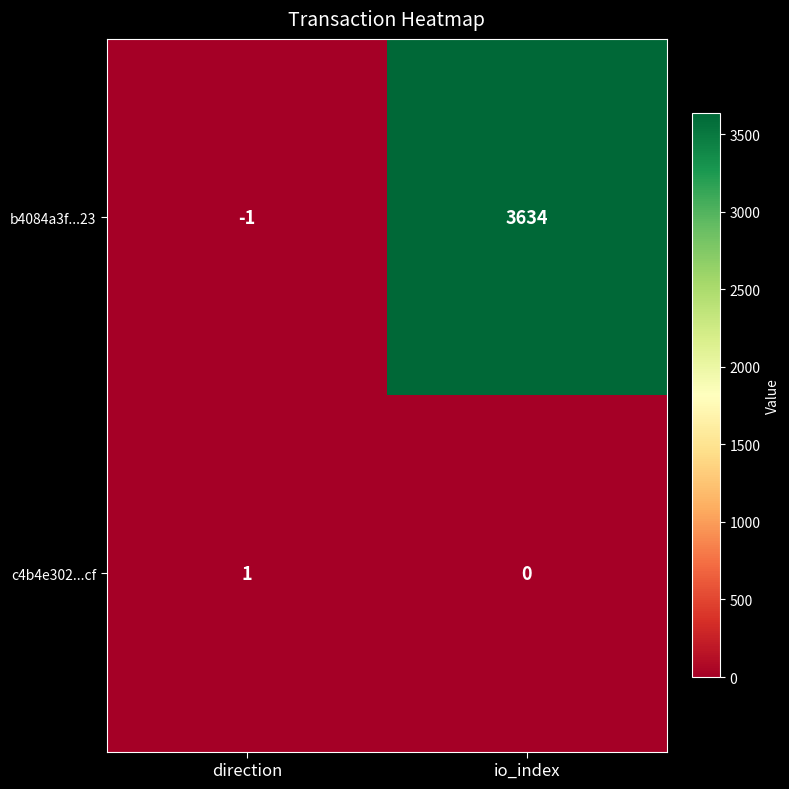

At which category is the sum across all series the highest?

io_index